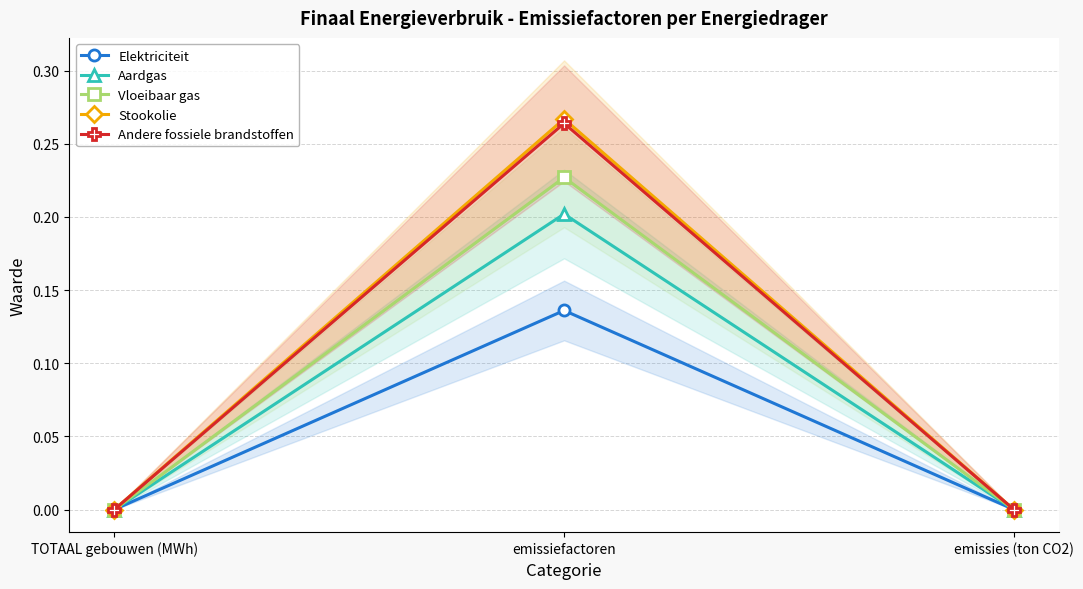

The Vloeibaar gas series shows -0.1 at emissies (ton CO2). True or false?

False